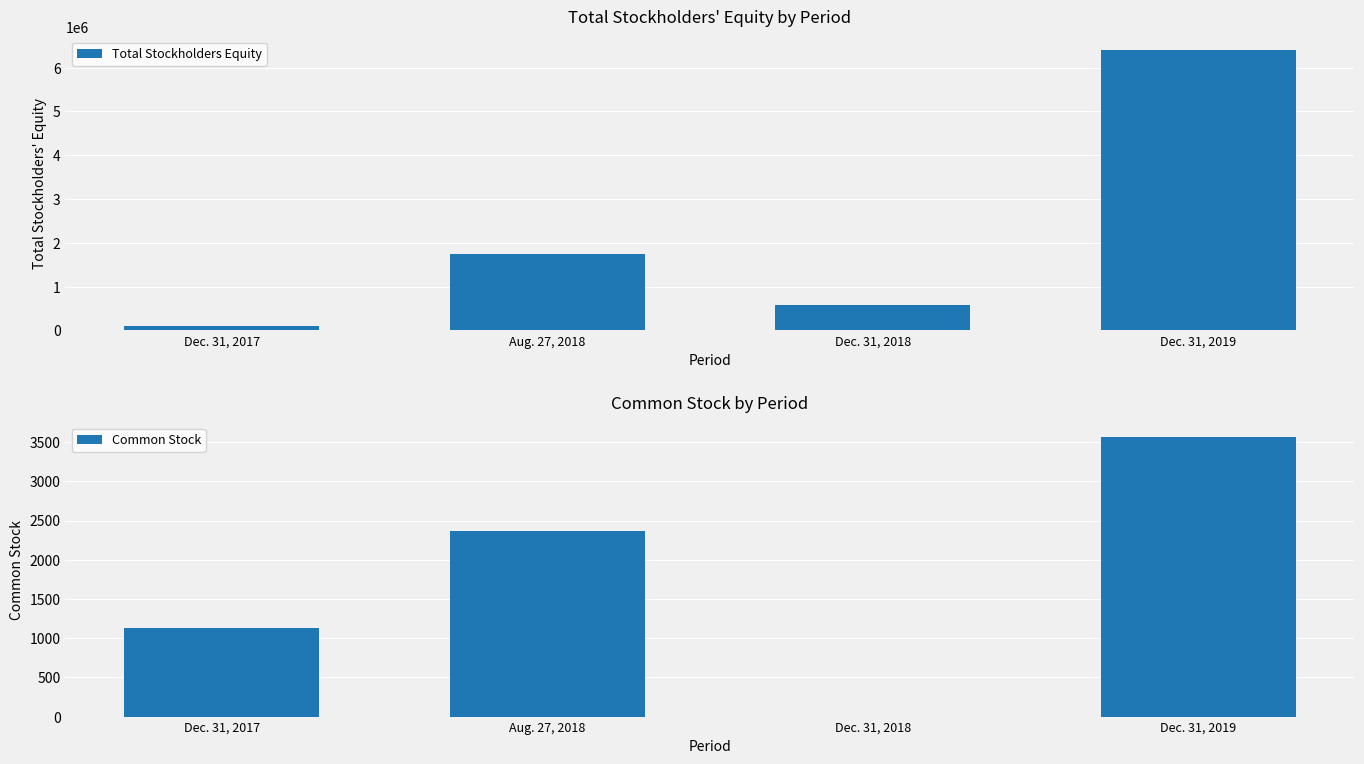

The value of Common Stock at Dec. 31, 2018 is 0. True or false?

True